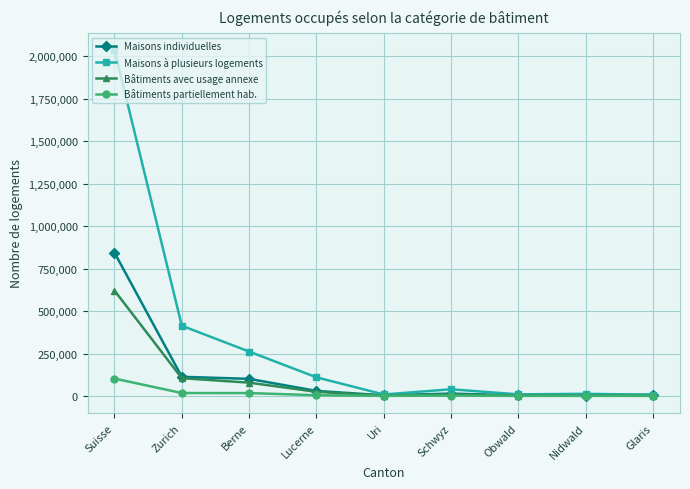

At which category is the sum across all series the highest?

Suisse